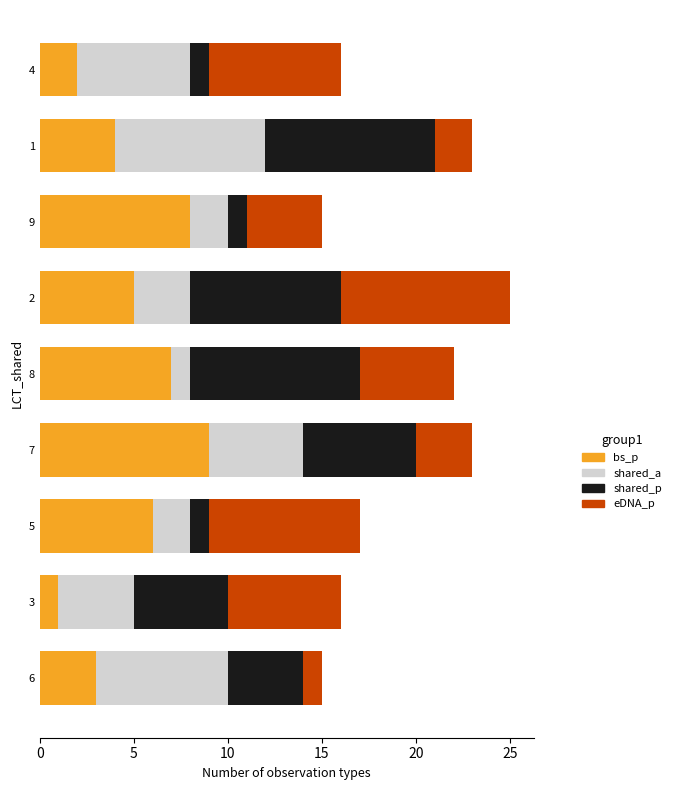

Is it true that bs_p equals 4 at 7?

False